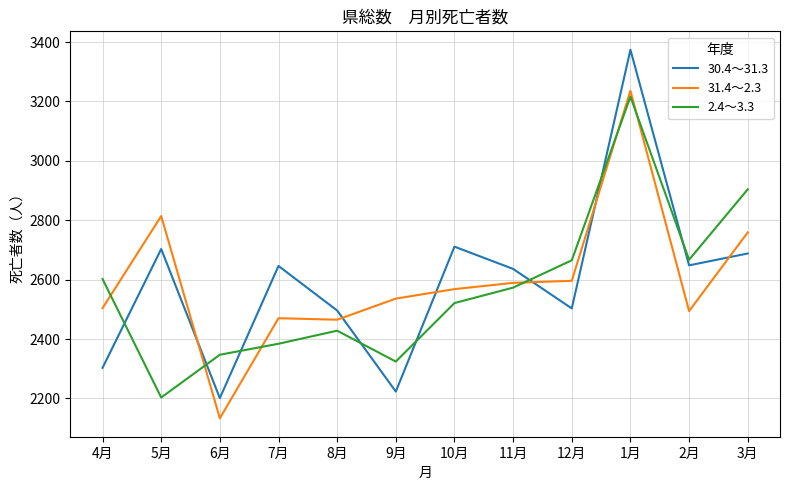

What is the difference between the maximum and second lowest values in the 31.4～2.3 series?

771